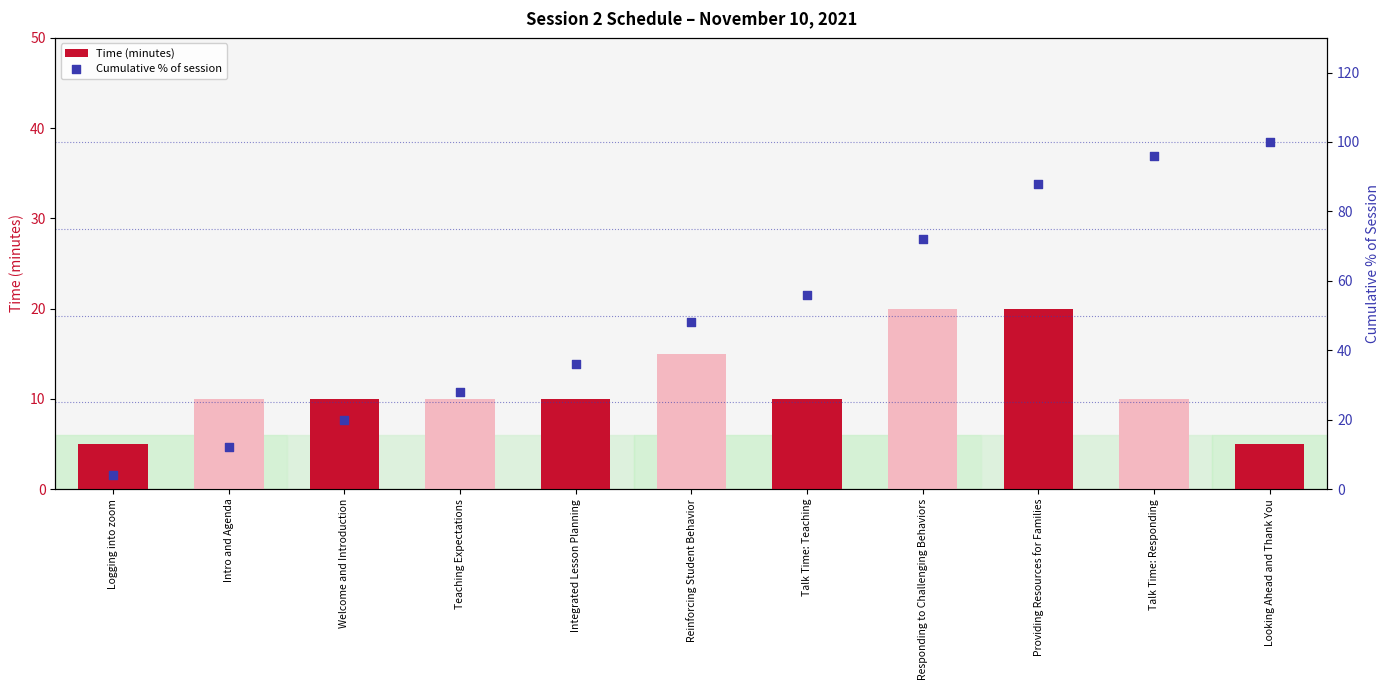

Which series has the largest Y range (max minus min)?

Cumulative % of session